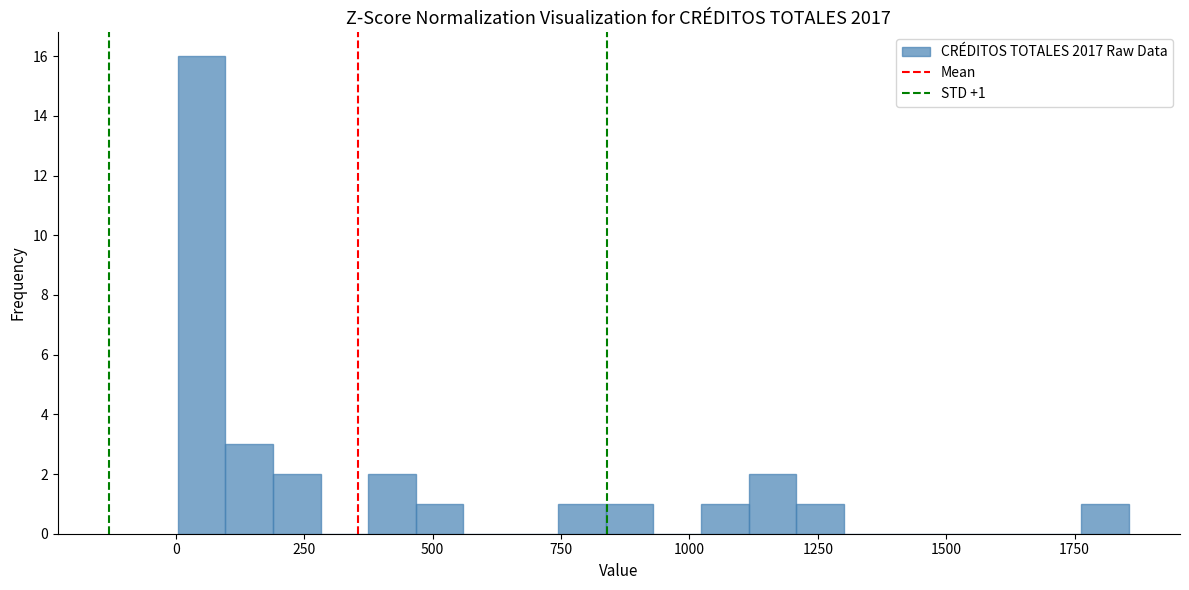

Around what value on the x-axis is the tallest bar? Give the approximate position of its centre, as read against the axis.

50